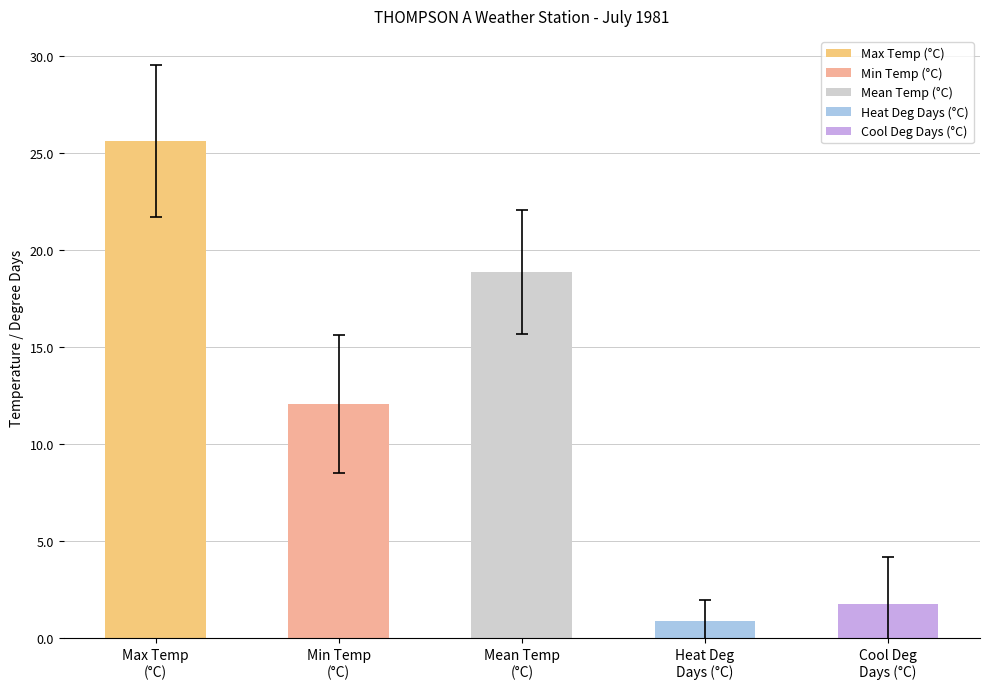

How many series are shown in this chart?

1